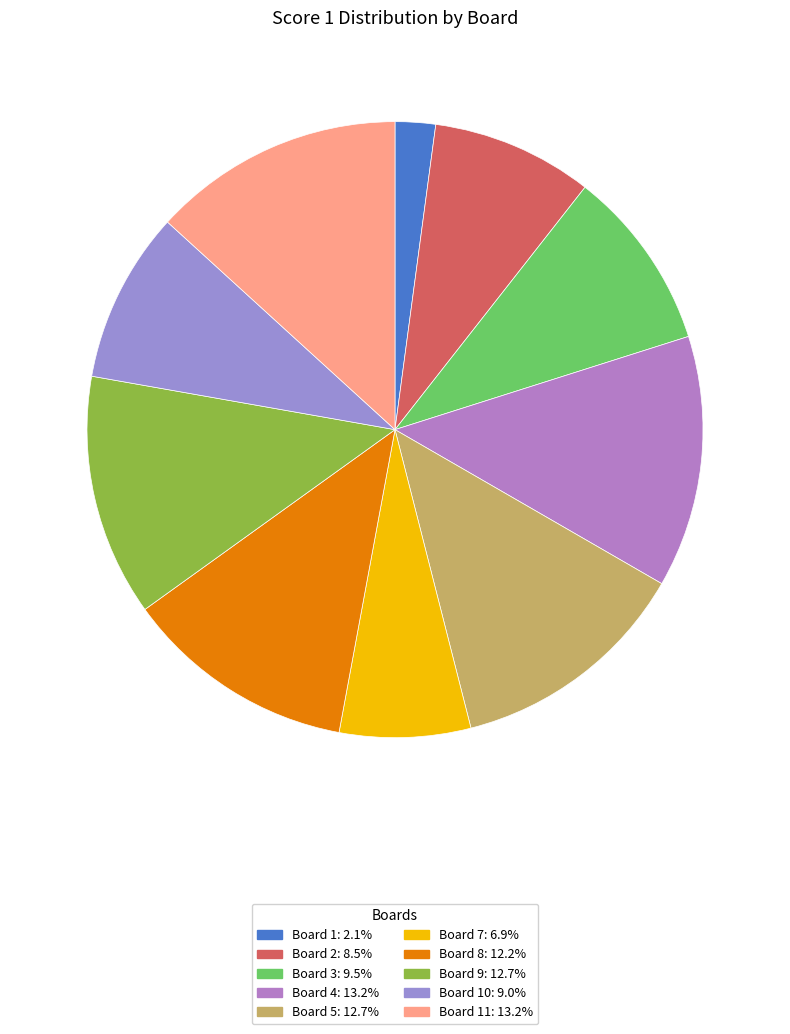

How many slices are in this pie chart?

10